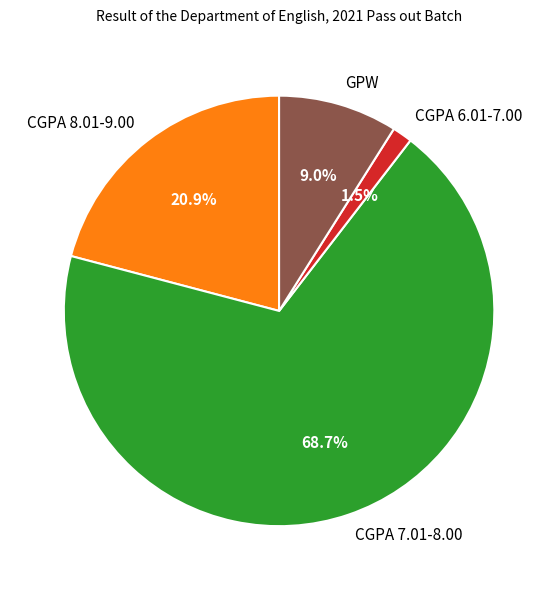

Does any single category account for the majority?

Yes